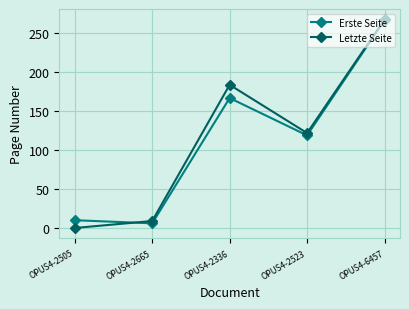

Rank the categories by Erste Seite value from lowest to highest.

OPUS4-2665, OPUS4-2505, OPUS4-2523, OPUS4-2336, OPUS4-6457